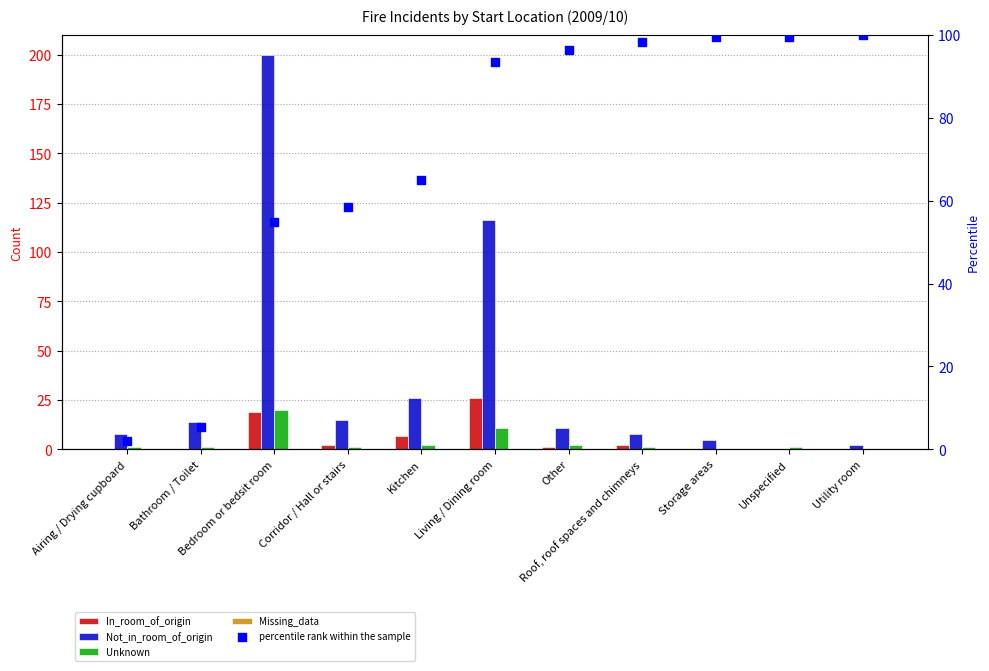

Which series has the largest Y range (max minus min)?

Not_in_room_of_origin